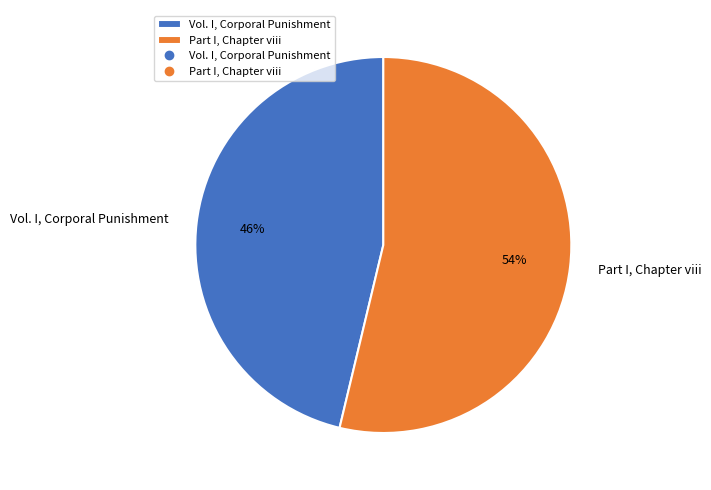

To the nearest percent, what percentage of the pie is Vol. I, Corporal Punishment?

46%